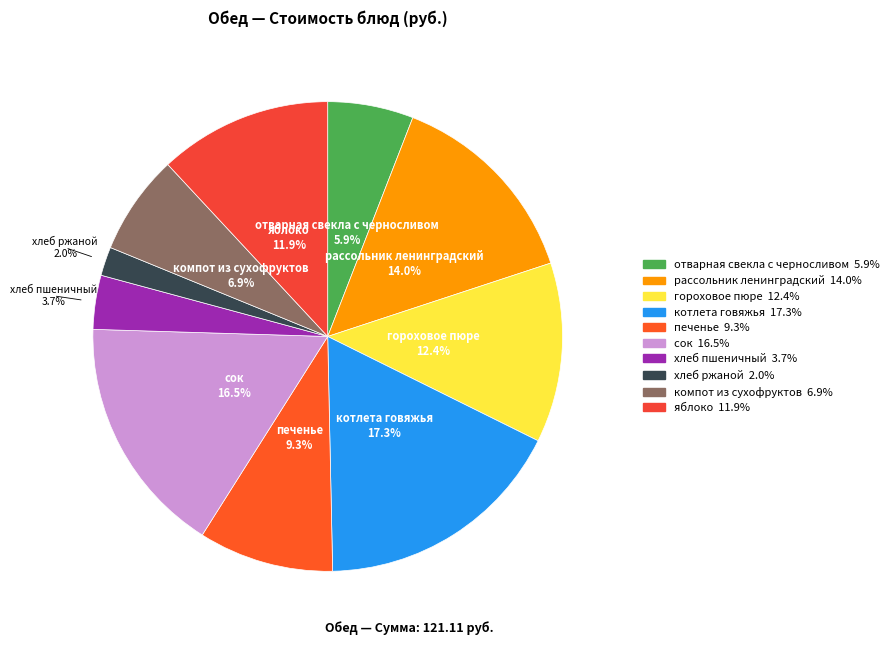

What is the ratio of the value at гороховое пюре to the value at отварная свекла с черносливом?

2.1